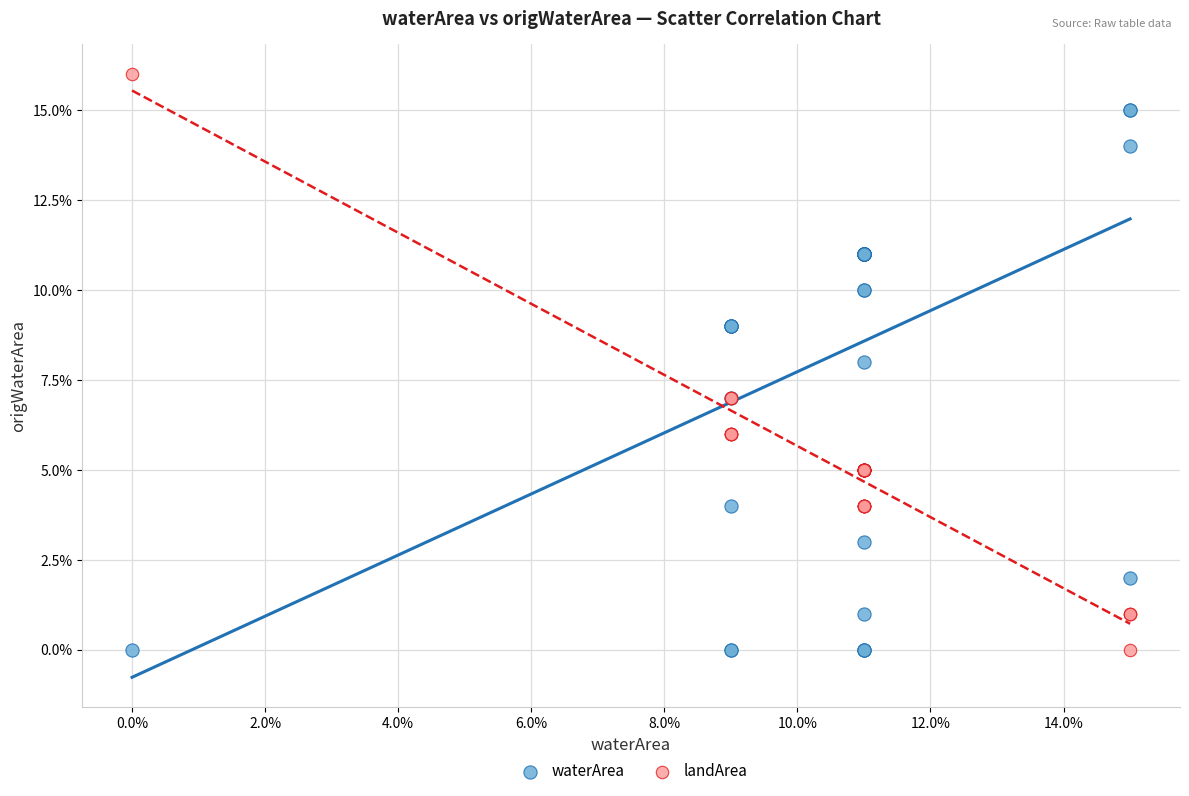

Which series has the widest spread of Y values?

landArea